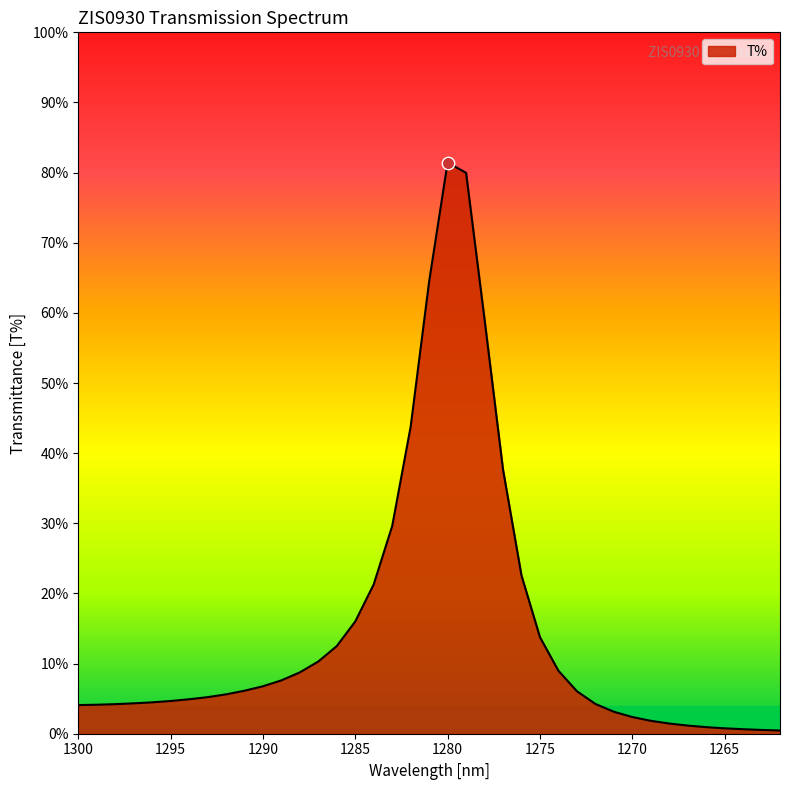

Between 1265 and 1279, which is larger?

1279